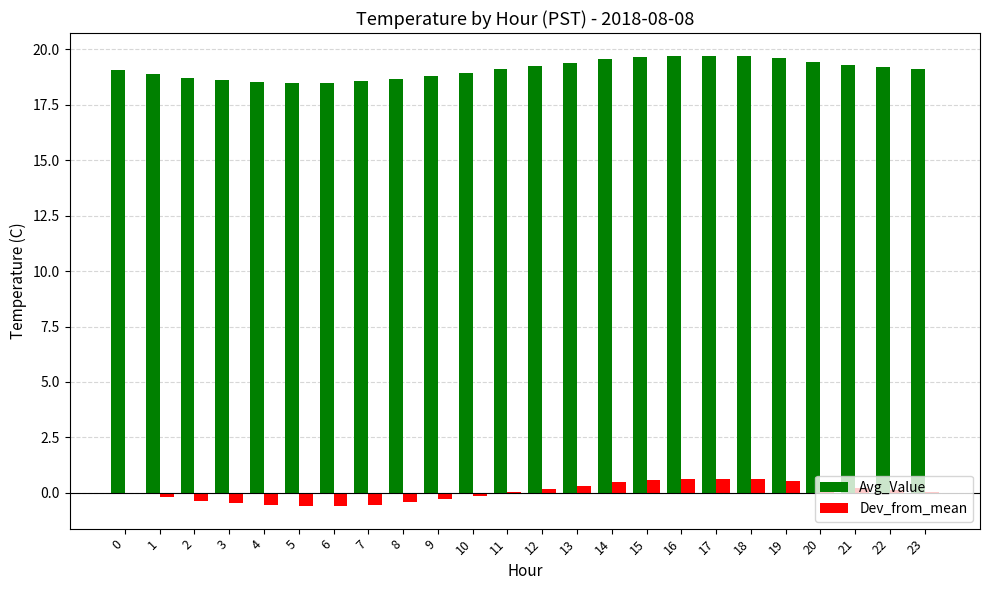

The value of Avg_Value at 17 is 35.1. True or false?

False